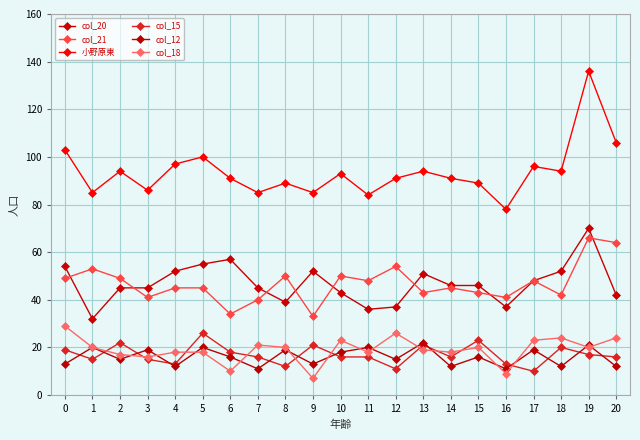

Is this an area chart (filled region under the line)?

No